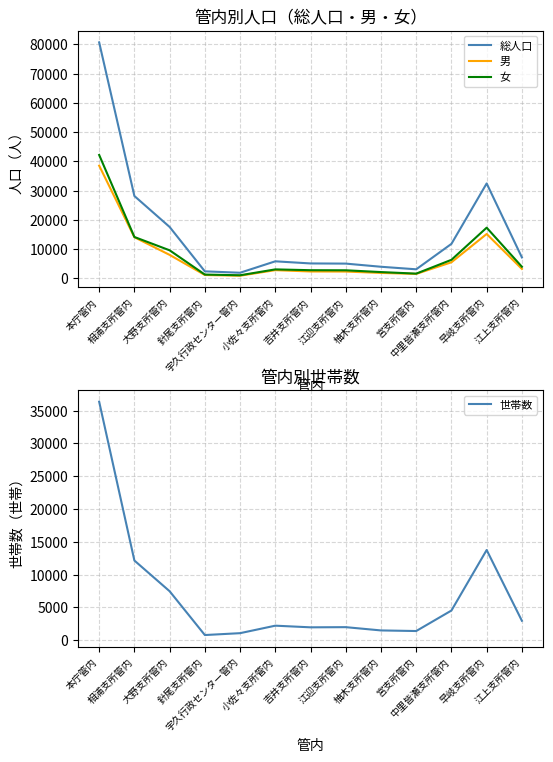

Which series has the widest spread of values?

総人口